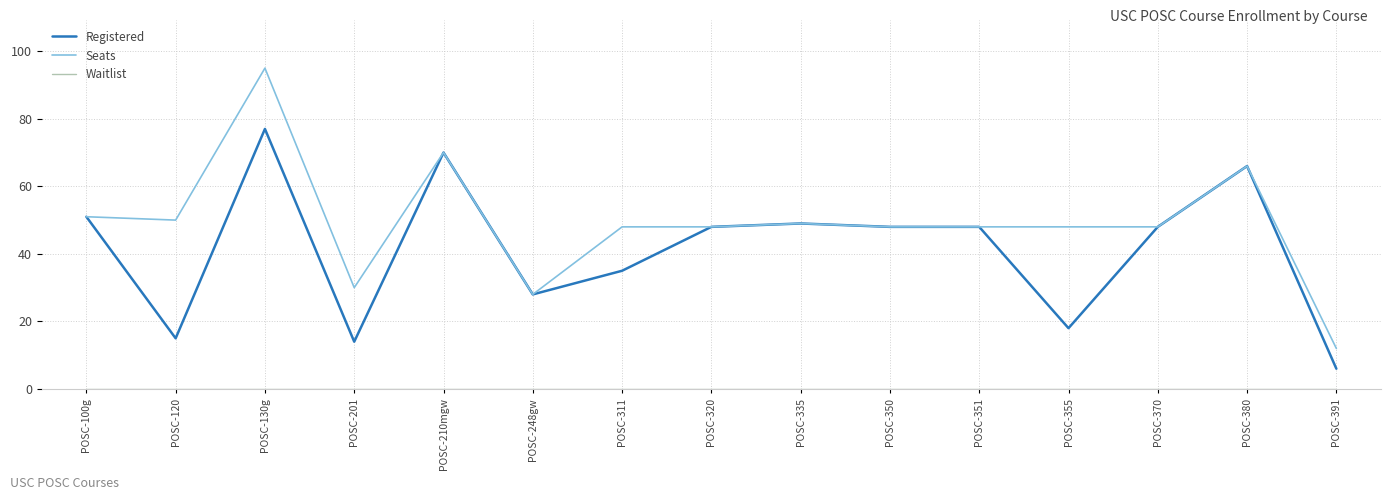

At which category is the sum across all series the highest?

POSC-130g